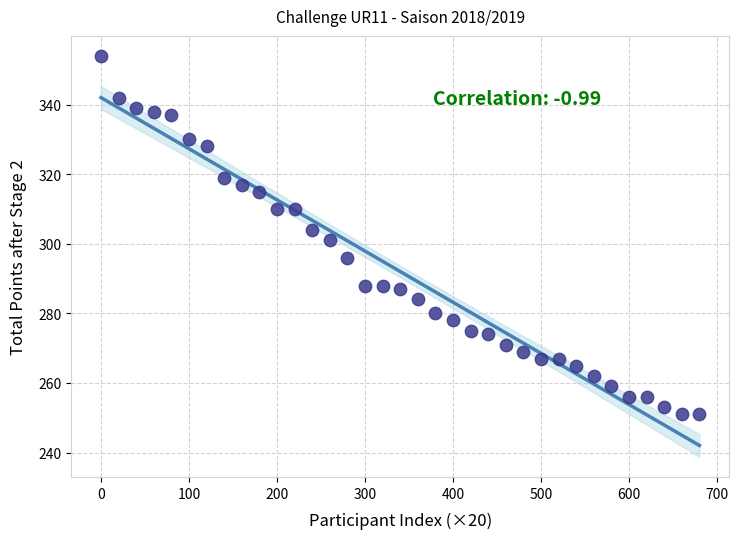

What is the range of Y values (max minus min)?

103